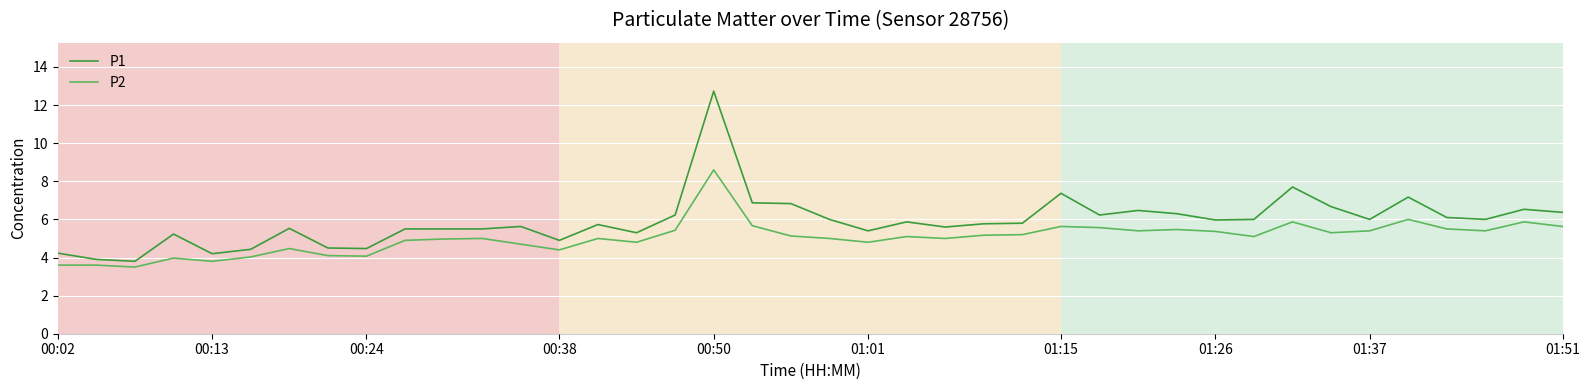

What position from the left is 31?

32